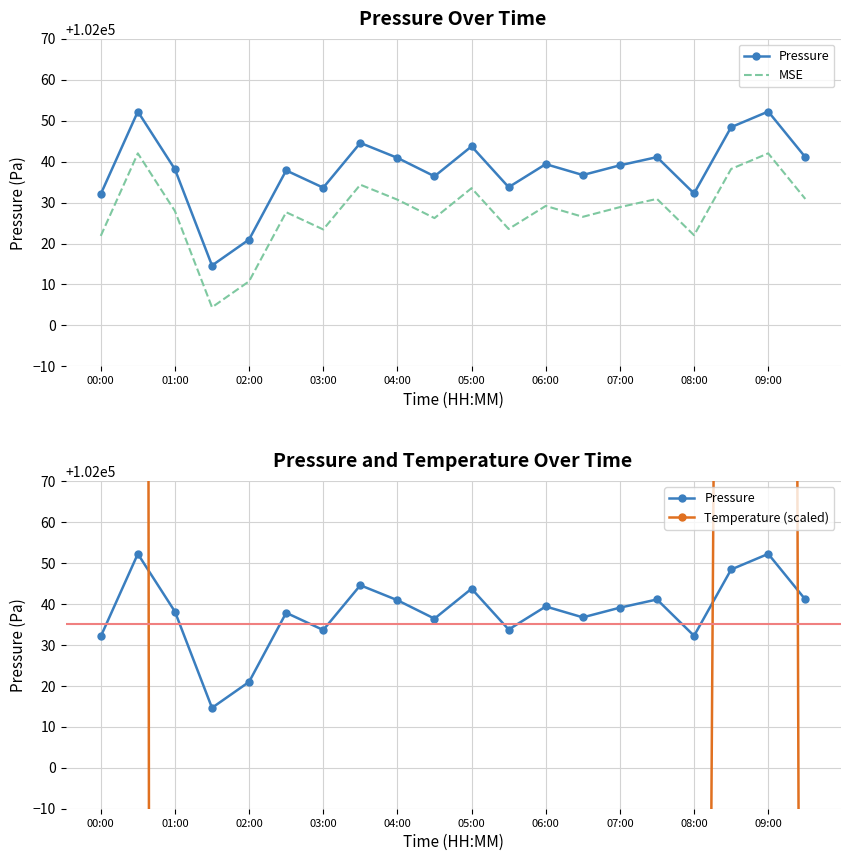

The value of Temperature (scaled) at 08:00 is 29293.4. True or false?

False